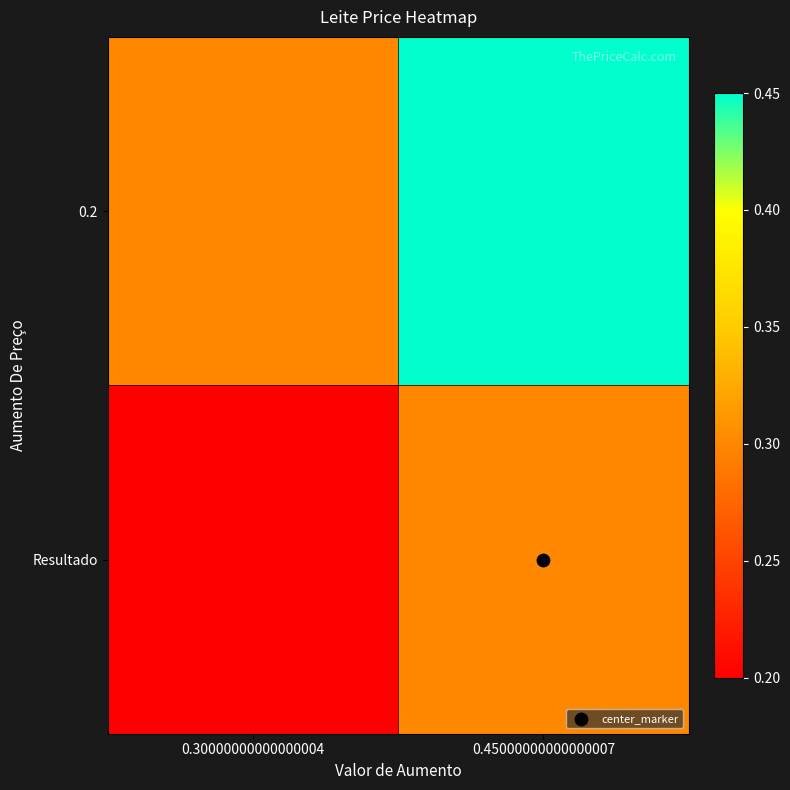

Between 0.30000000000000004 and 0.45000000000000007, which is larger?

0.45000000000000007